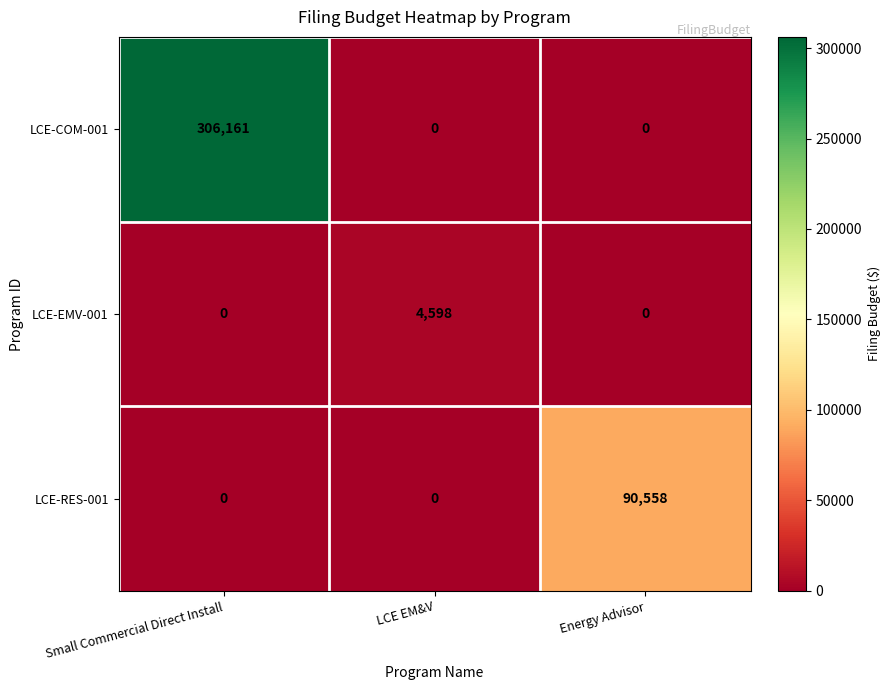

List the series in order of their overall mean, lowest first.

LCE-EMV-001, LCE-RES-001, LCE-COM-001